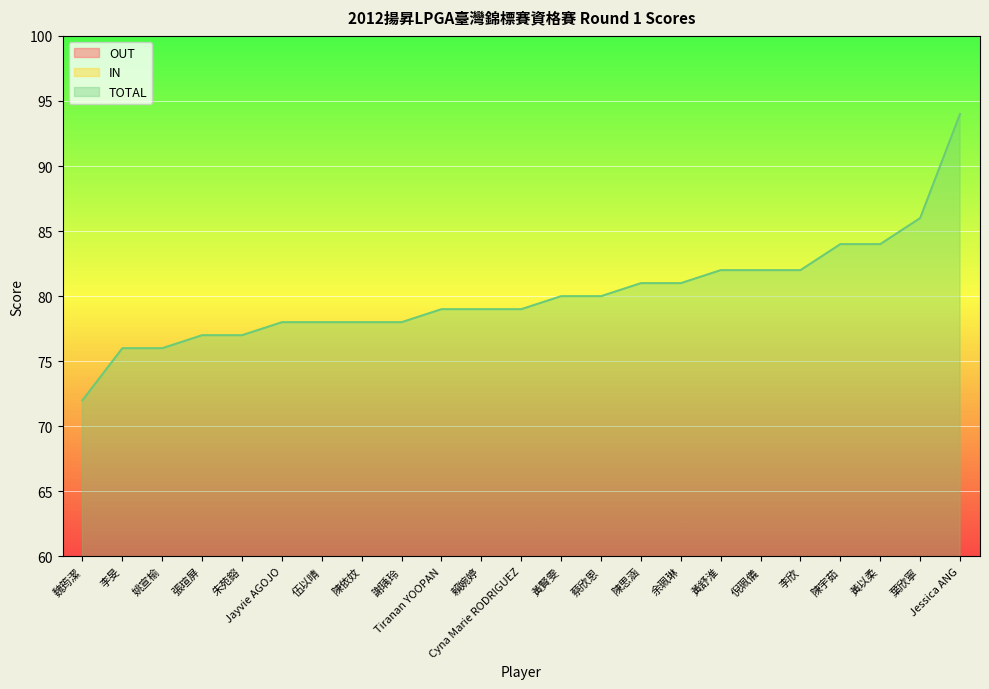

What is the difference between the maximum and minimum values in the TOTAL series?

22